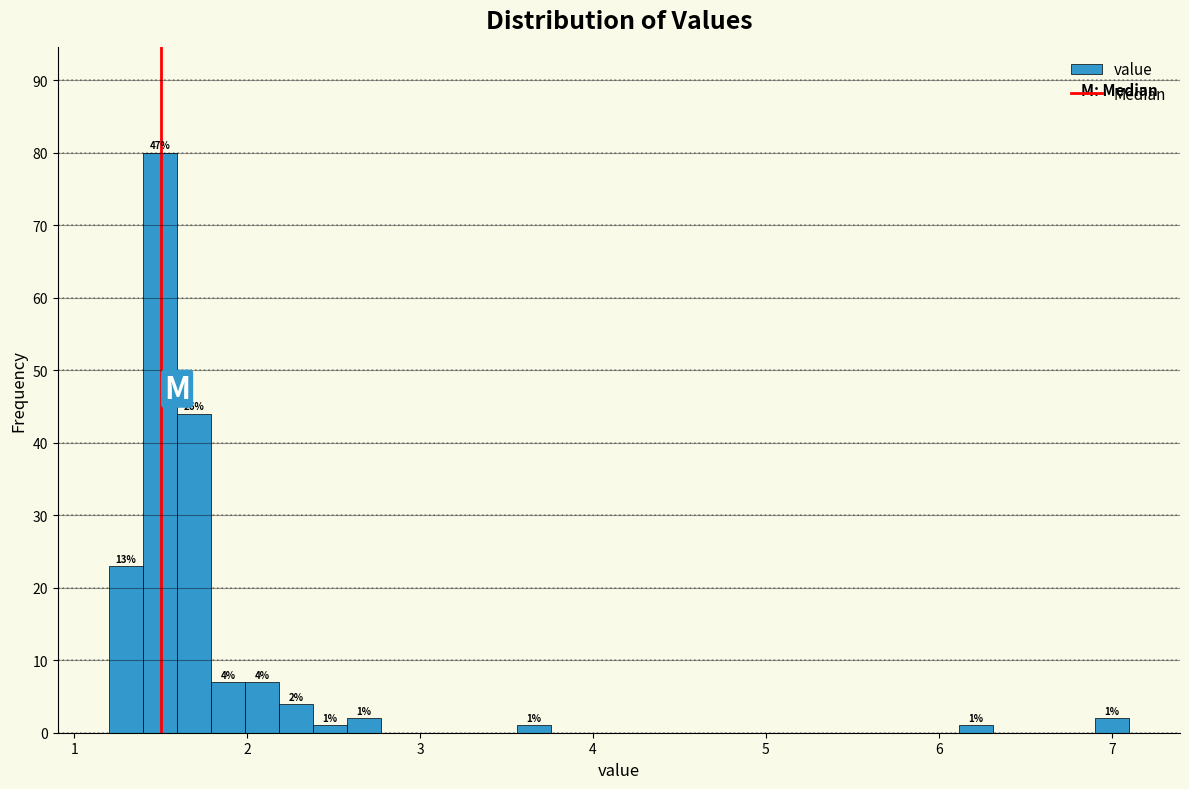

Around what value on the x-axis is the tallest bar? Give the approximate position of its centre, as read against the axis.

1.5